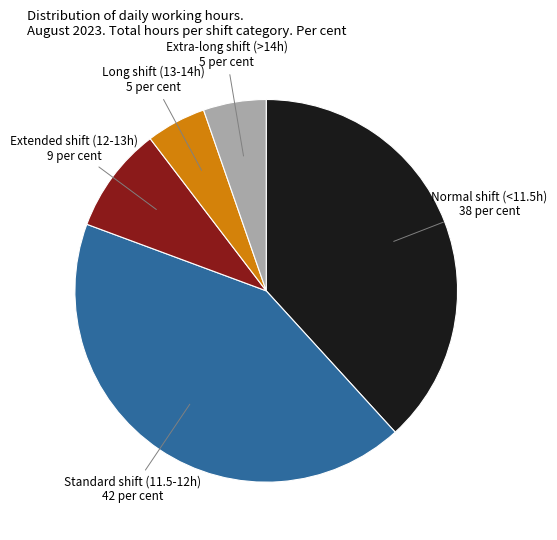

Does any single category account for the majority?

No